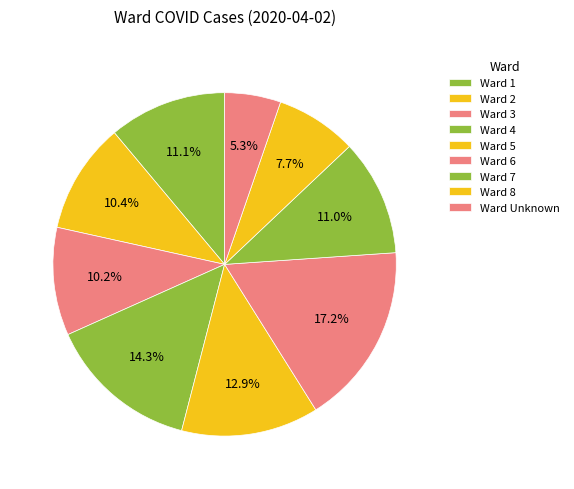

How many segments does this pie chart have?

9